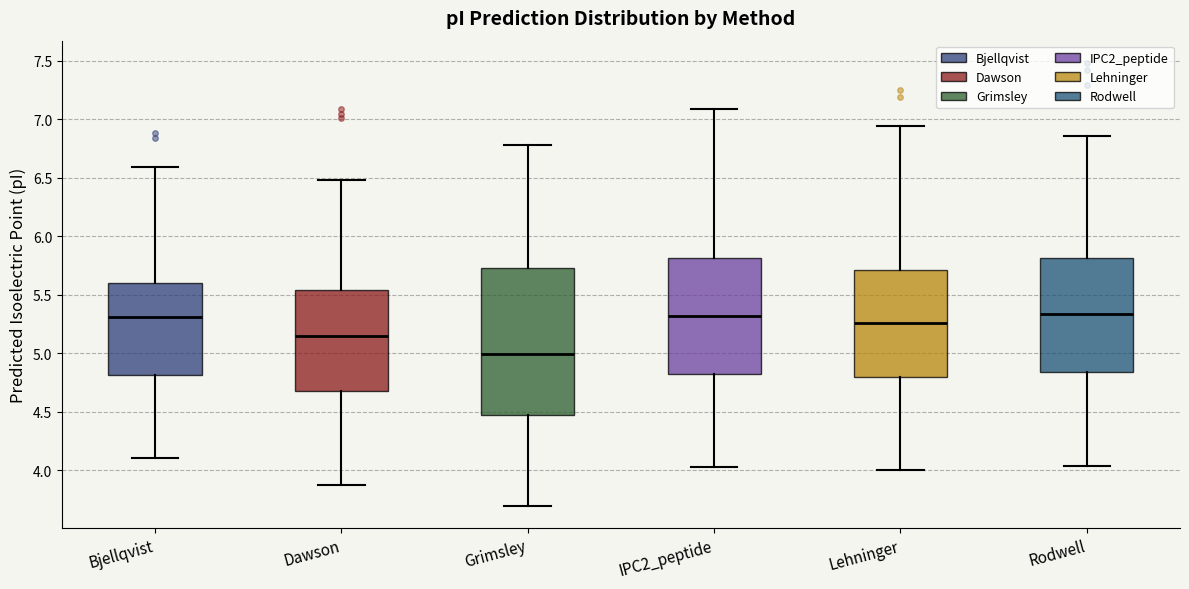

Which box's median line is the lowest?

Grimsley